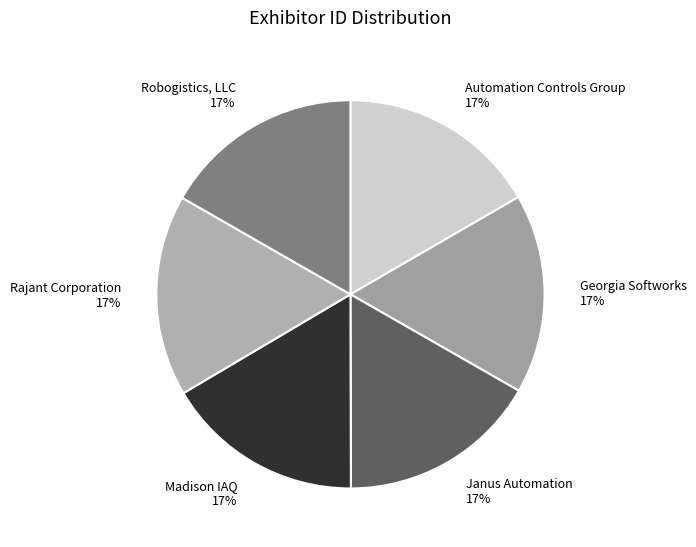

The Janus Automation slice represents 17% of the pie. True or false?

True